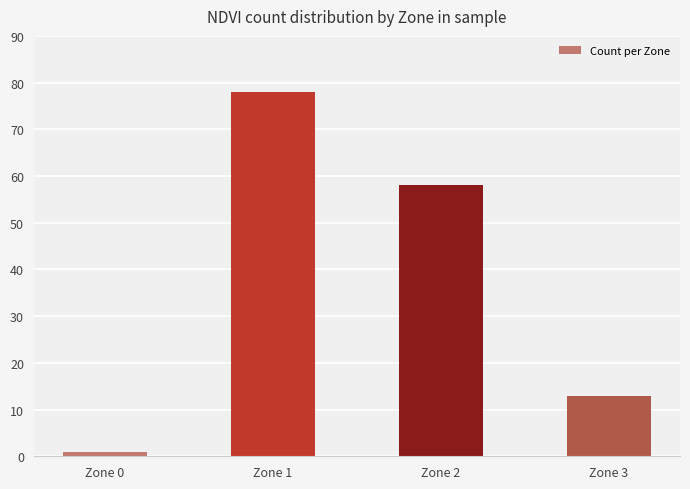

Rank the categories by value from highest to lowest.

Zone 1, Zone 2, Zone 3, Zone 0